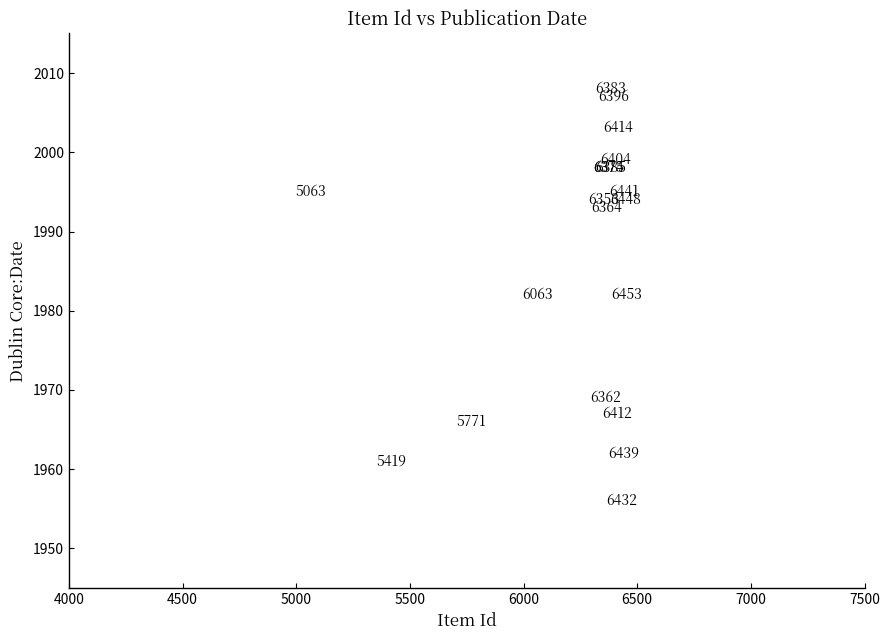

What Y value in the scatter plot is closest to 1982?

1982